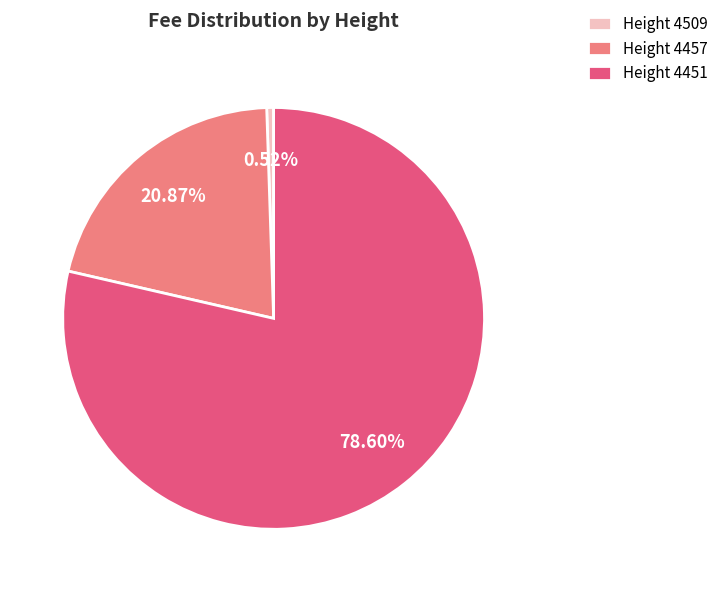

Does any single category account for the majority?

Yes